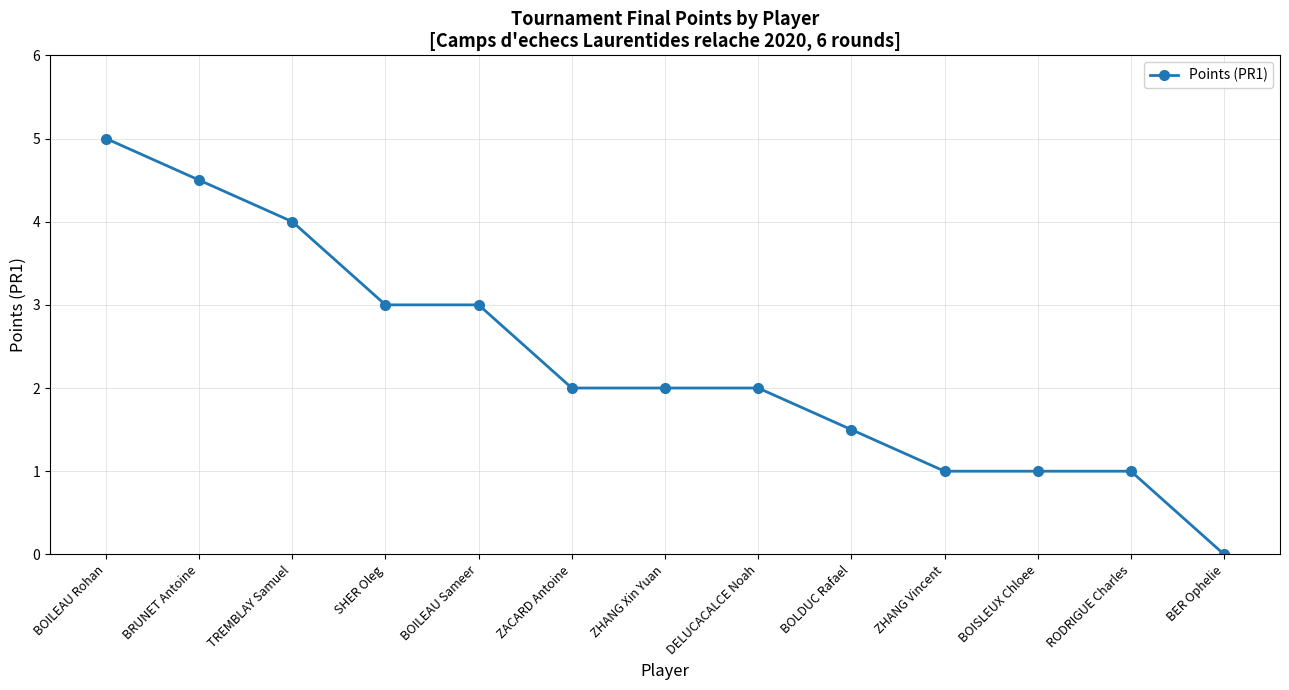

The chart shows a value of 0.0 at BER Ophelie. True or false?

True